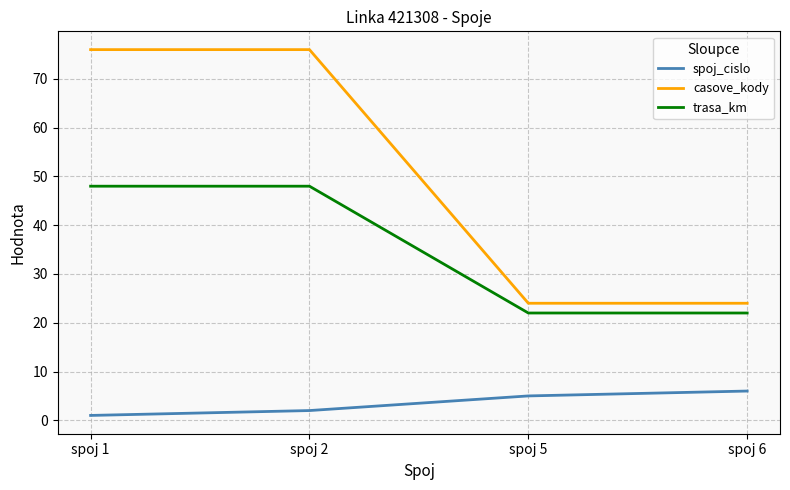

Which category has the lowest value across all series?

spoj 1